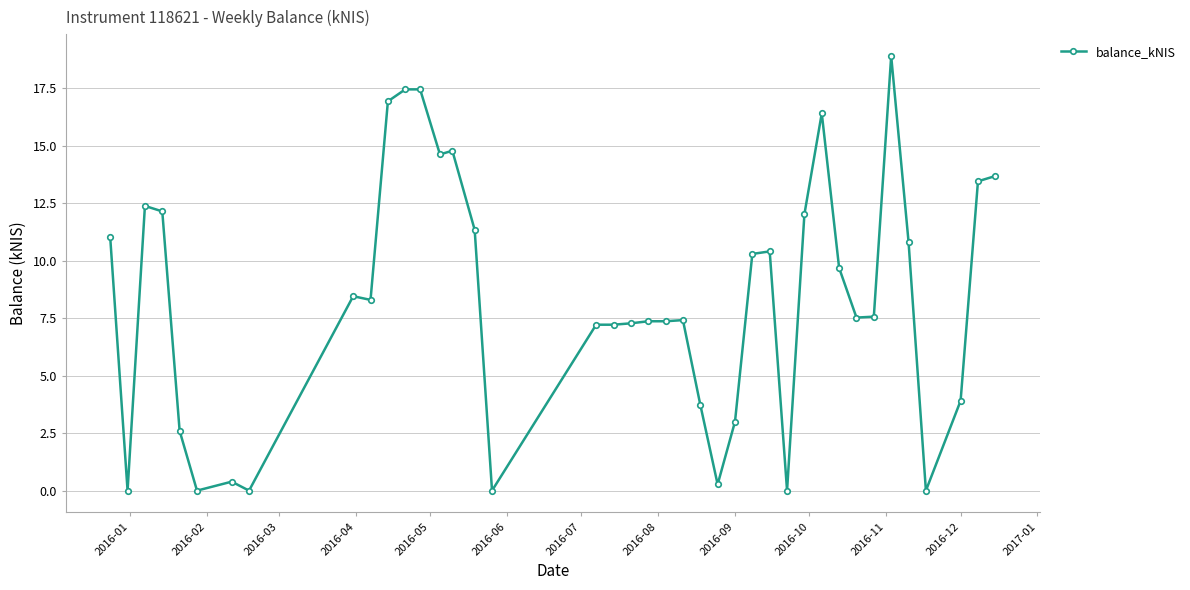

What is the average value?

8.3